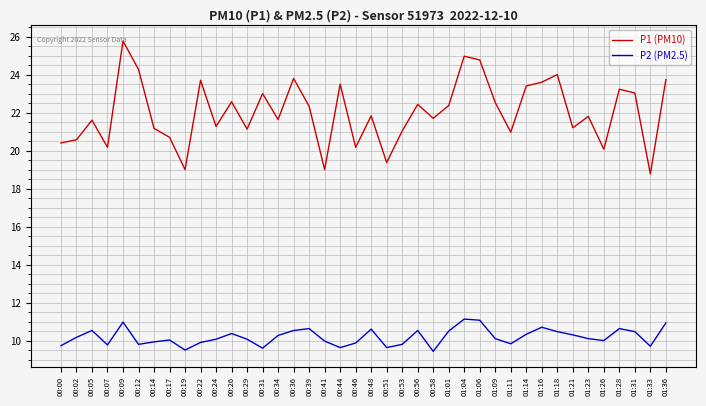

What is the sum of the P1 (PM10) values at 01:21 and 01:18?

45.2